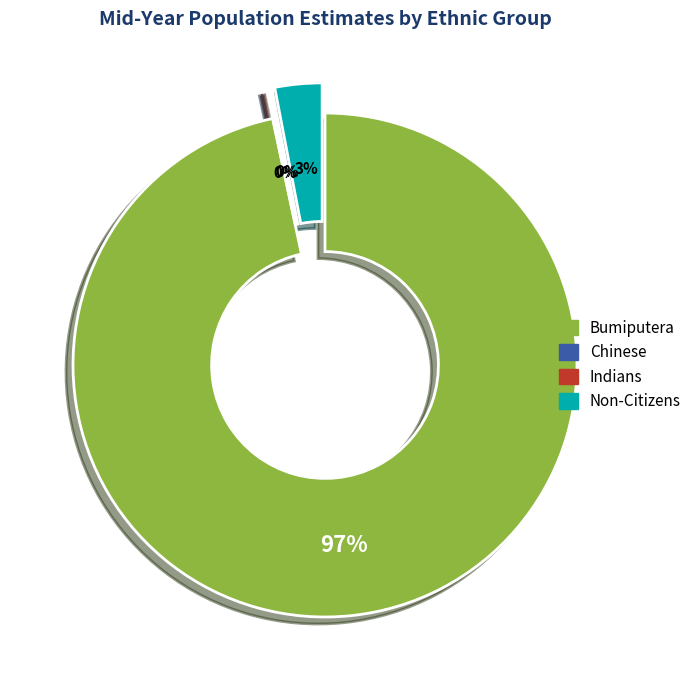

To the nearest percent, what is the average slice percentage?

25%